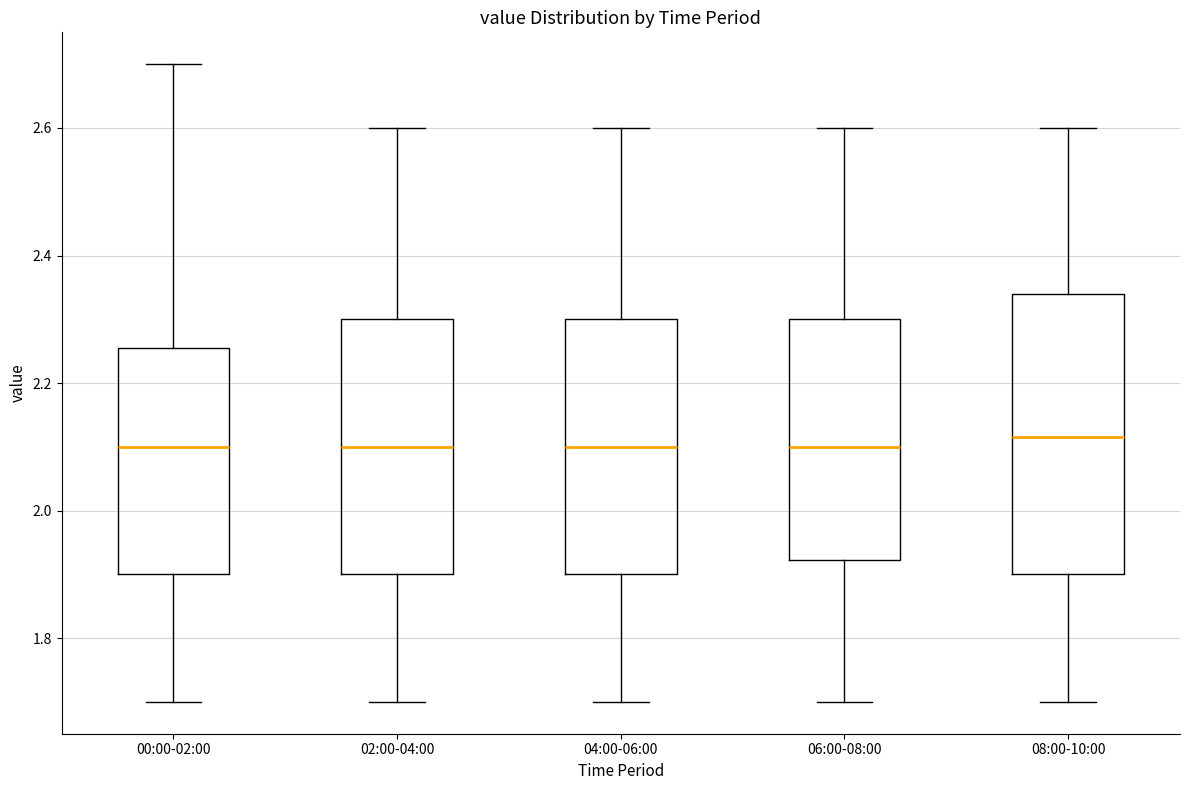

Where is the upper edge of the box for 00:00-02:00 on the y-axis? The values are not printed on the chart, so give them approximately, as read against the axis.

2.26